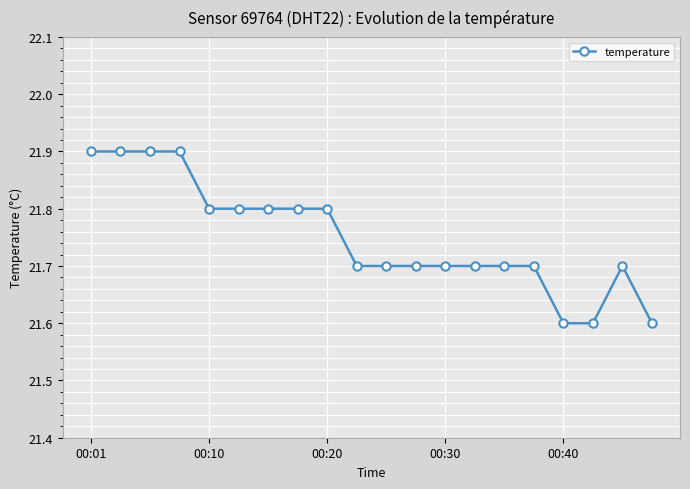

What is the smallest value displayed?

21.6